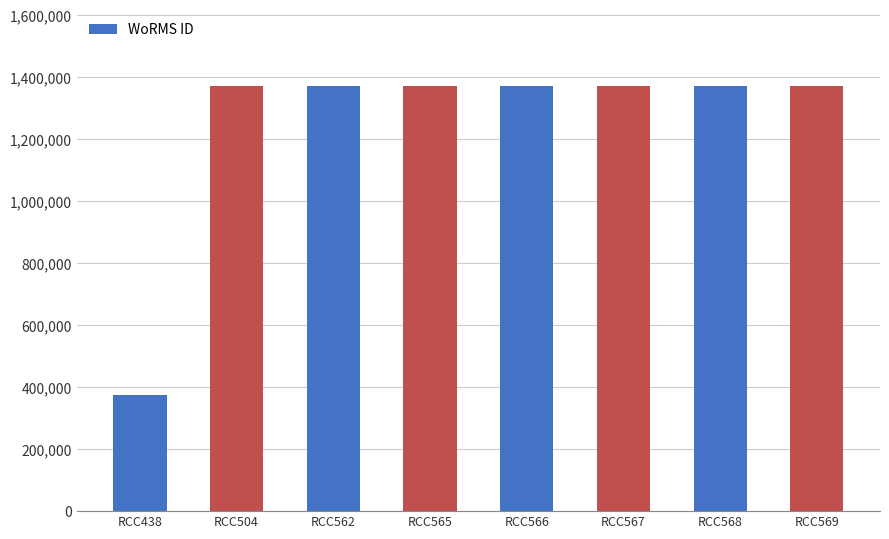

What is the ratio of the value at RCC567 to the value at RCC568?

1.0